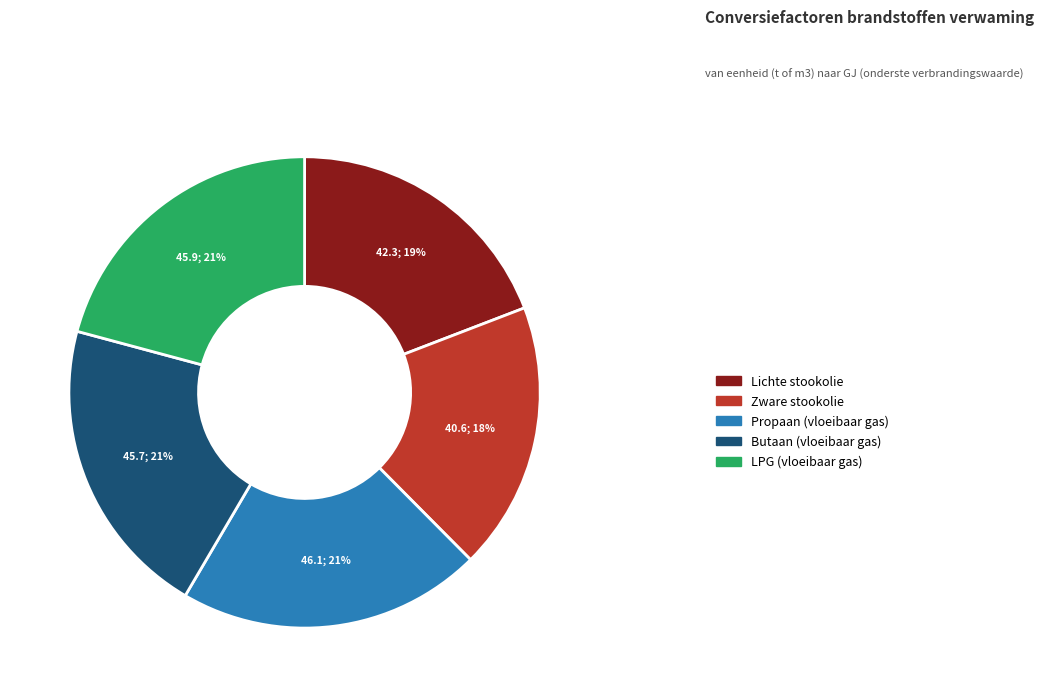

To the nearest percent, what is the average slice percentage?

20%